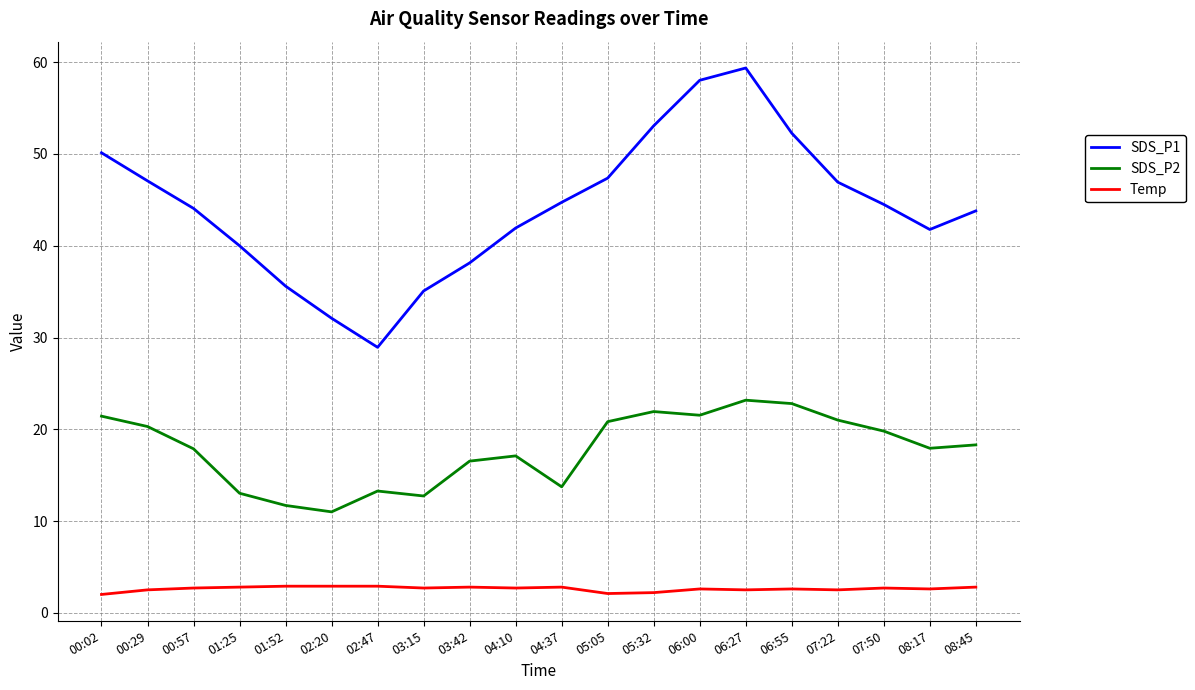

What position from the left is 06:27?

15